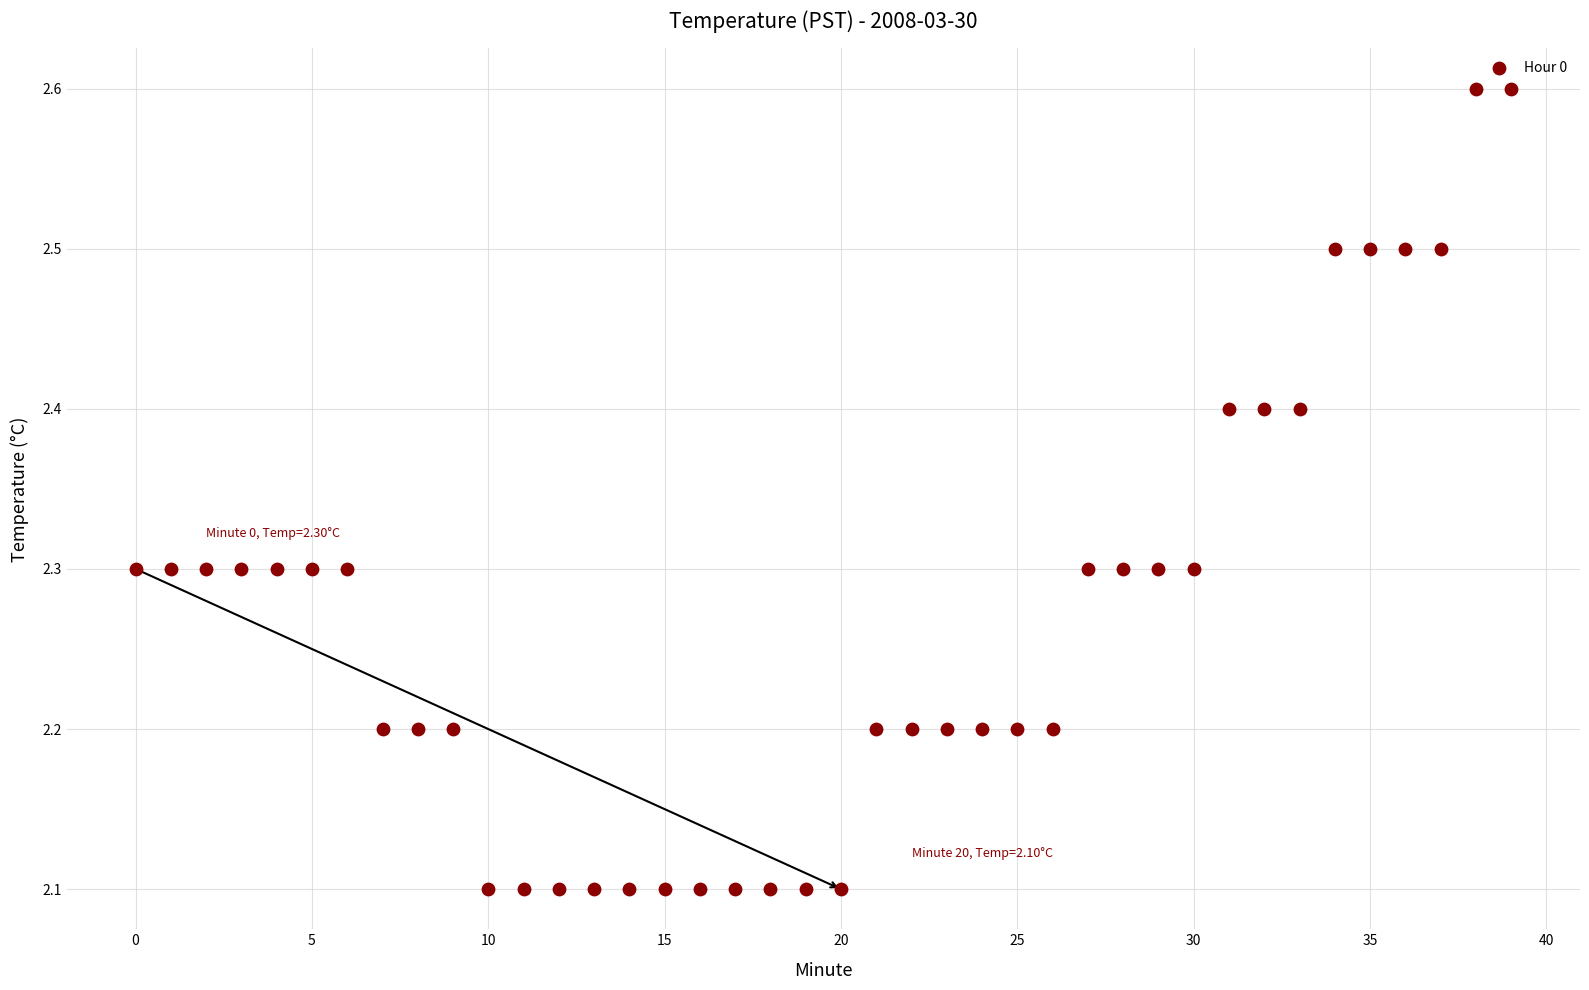

What is the range of Y values (max minus min)?

0.5